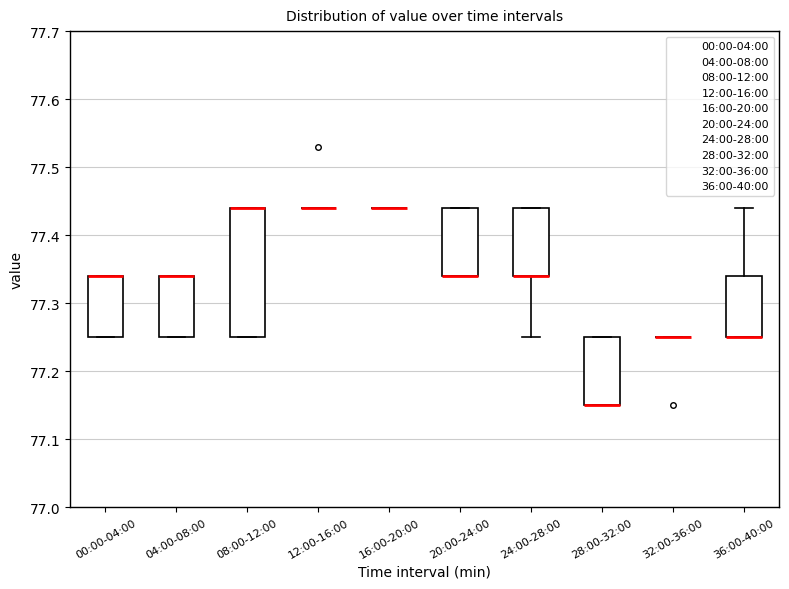

Reading left to right, read every box against the y-axis: the position of its median line, the range the box covers, and the ends of its whiskers. The values are not printed on the chart, so give them approximately, as read against the axis.

00:00-04:00: median 77.34 (drawn on the box's upper edge), box 77.25 to 77.34, whiskers 77.25 to 77.34
04:00-08:00: median 77.34 (drawn on the box's upper edge), box 77.25 to 77.34, whiskers 77.25 to 77.34
08:00-12:00: median 77.44 (drawn on the box's upper edge), box 77.25 to 77.44, whiskers 77.25 to 77.44
12:00-16:00: box collapsed to a line at 77.44, whiskers 77.44 to 77.44
16:00-20:00: box collapsed to a line at 77.44, whiskers 77.44 to 77.44
20:00-24:00: median 77.34 (drawn on the box's lower edge), box 77.34 to 77.44, whiskers 77.34 to 77.44
24:00-28:00: median 77.34 (drawn on the box's lower edge), box 77.34 to 77.44, whiskers 77.25 to 77.44
28:00-32:00: median 77.15 (drawn on the box's lower edge), box 77.15 to 77.25, whiskers 77.15 to 77.25
32:00-36:00: box collapsed to a line at 77.25, whiskers 77.25 to 77.25
36:00-40:00: median 77.25 (drawn on the box's lower edge), box 77.25 to 77.34, whiskers 77.25 to 77.44